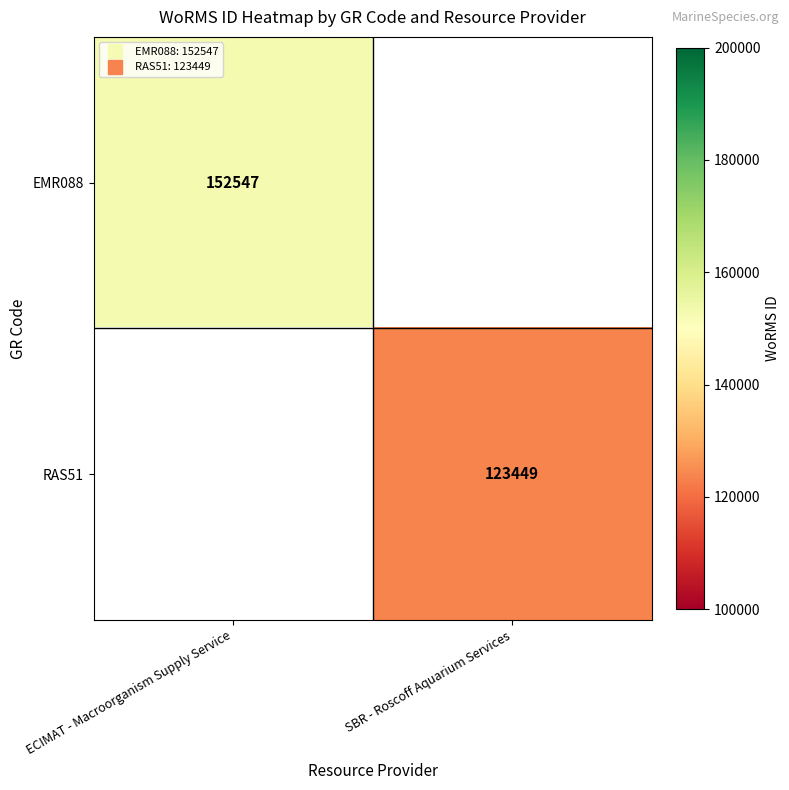

The RAS51 series shows 78402.1 at SBR - Roscoff Aquarium Services. True or false?

False